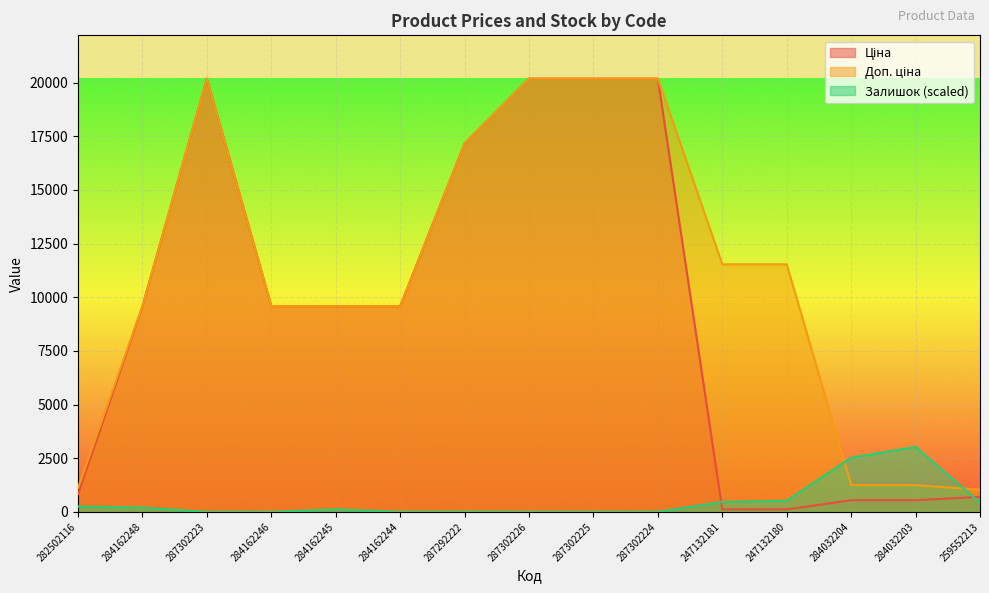

Where is the first local maximum for Ціна?

287302223